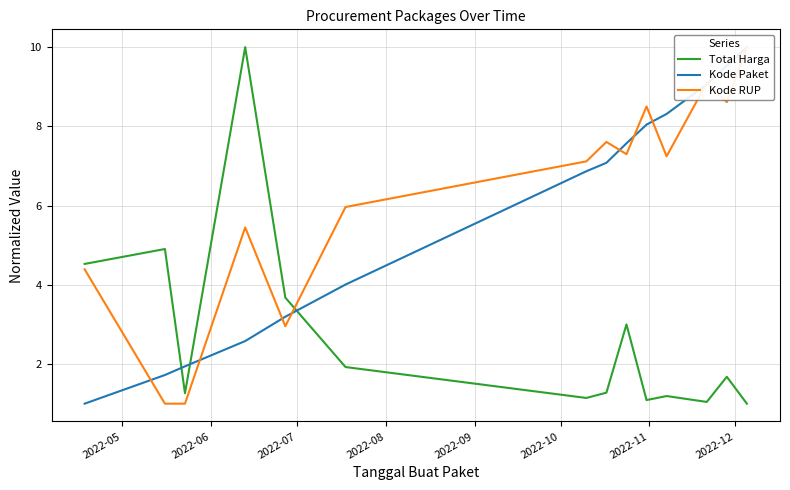

Does the chart have visible grid lines?

Yes